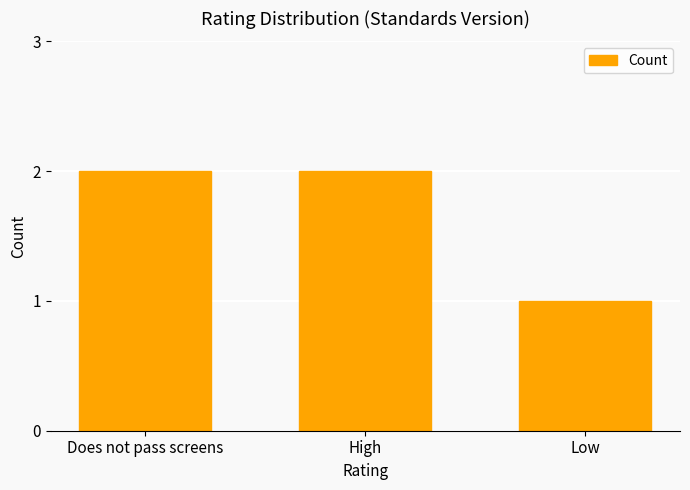

What is the ratio of the value at High to the value at Low?

2.0